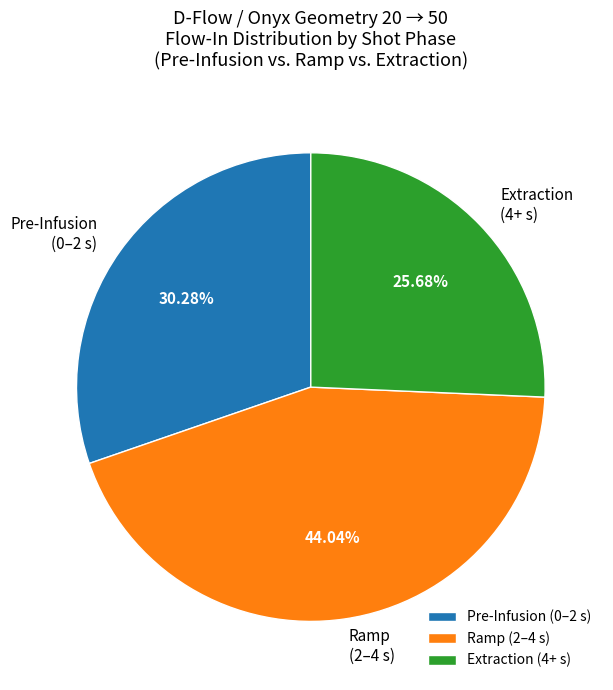

To the nearest percent, what is the difference between the largest and smallest slice percentages?

18%